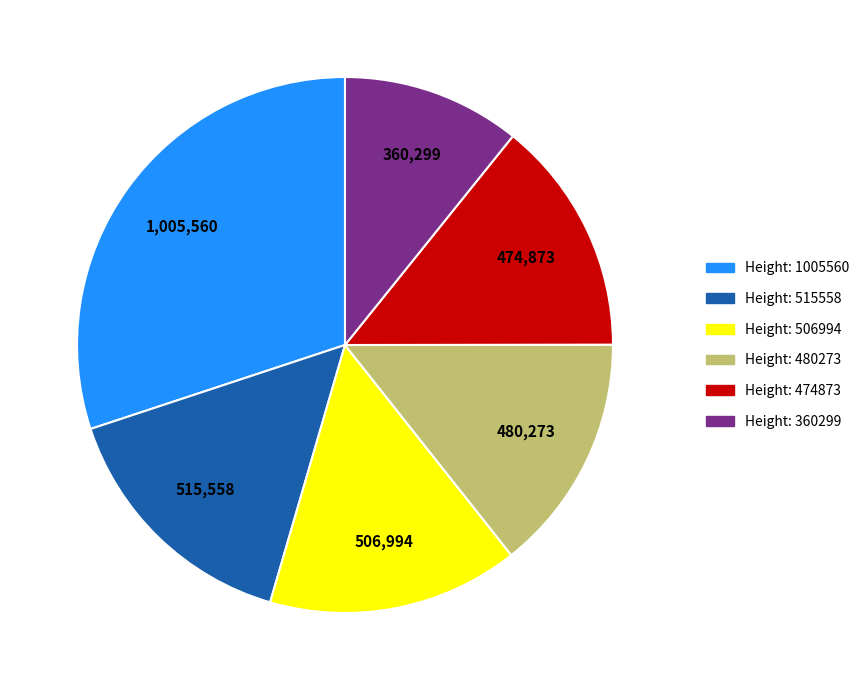

Is there any slice that represents more than half of the pie?

No